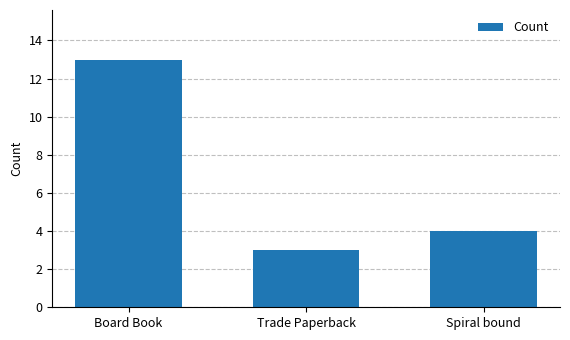

Reading left to right, list all the values displayed in this chart.

Board Book=13	Trade Paperback=3	Spiral bound=4